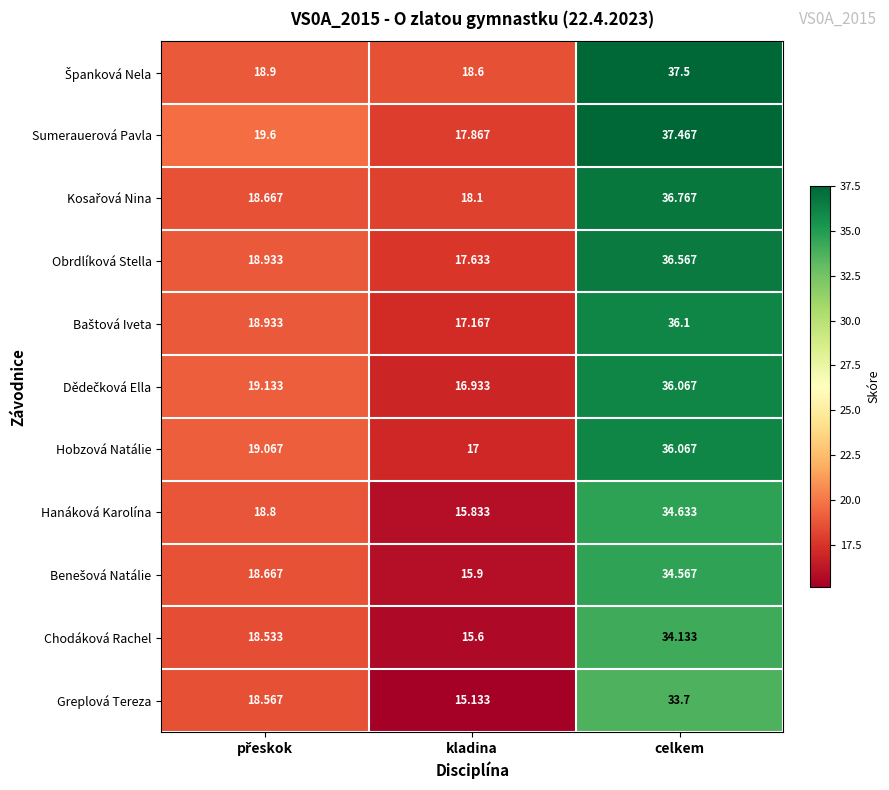

Which label corresponds to the smallest value in the chart?

kladina